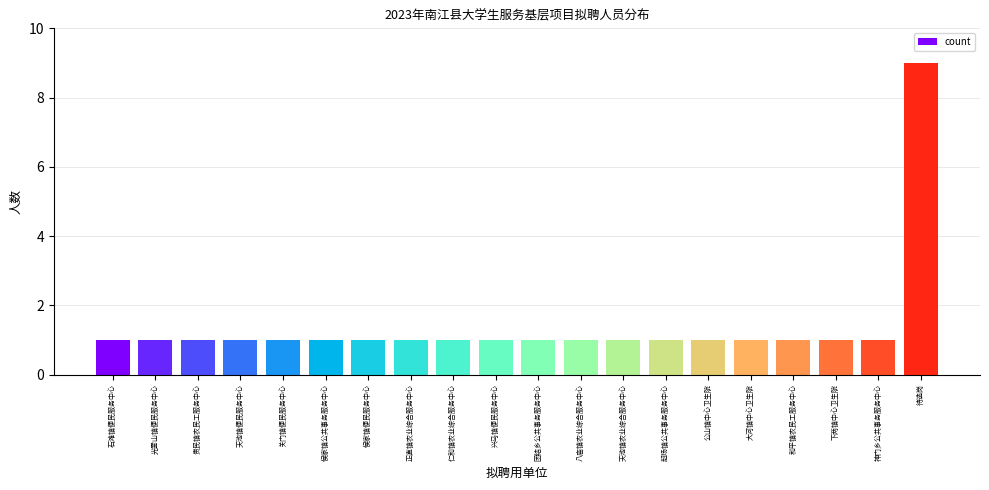

What is the sum of the values at 待选岗 and 团结乡公共事务服务中心?

10